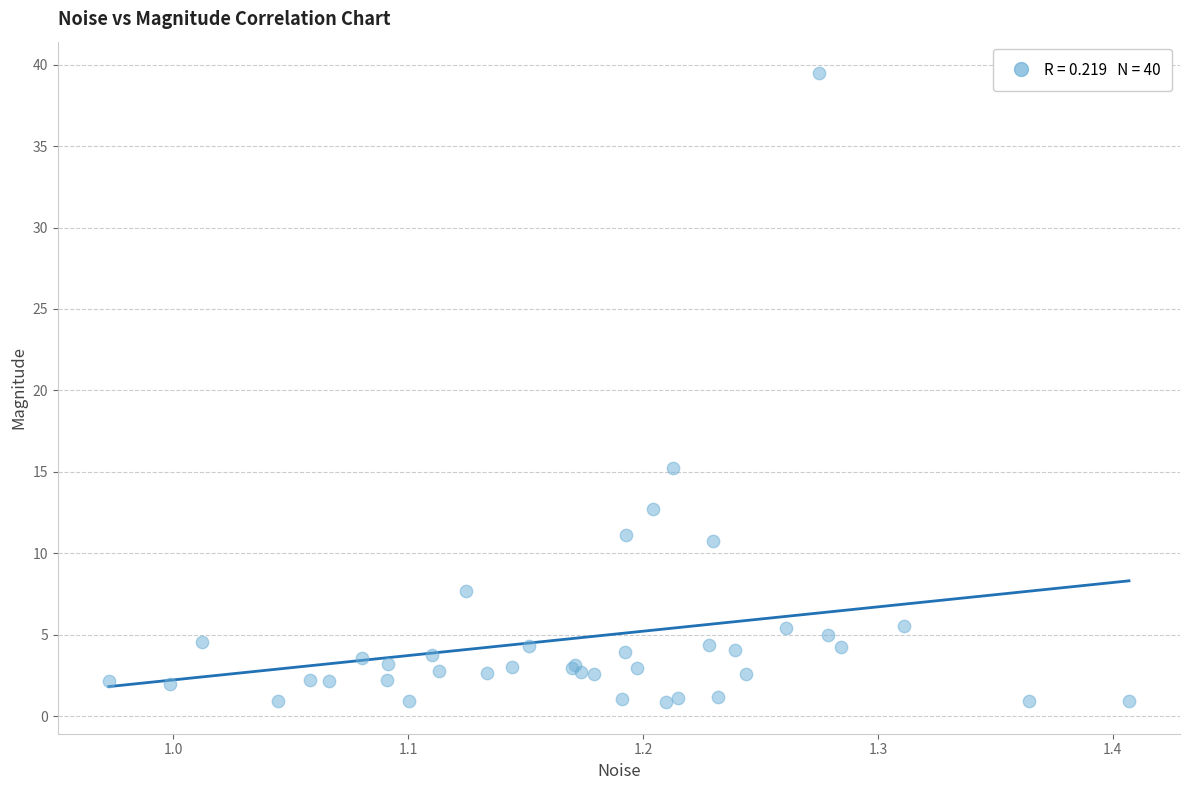

What Y value in the scatter plot is closest to 20?

15.3